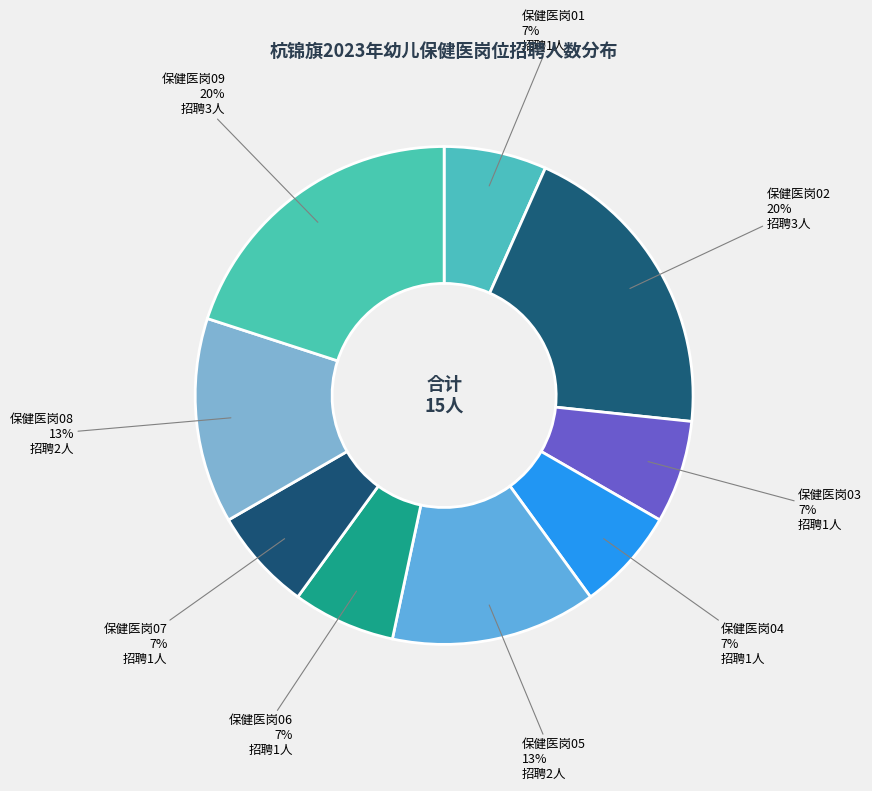

To the nearest percent, what percentage of the pie is 保健医岗05?

13%